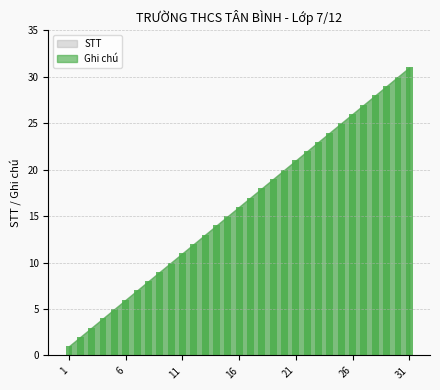

What is the average value?

16